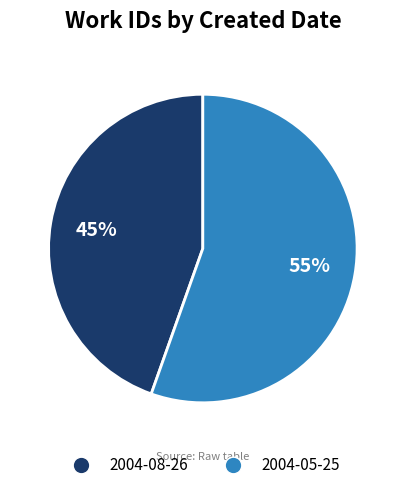

Which has a higher value, 2004-05-25 or 2004-08-26?

2004-05-25